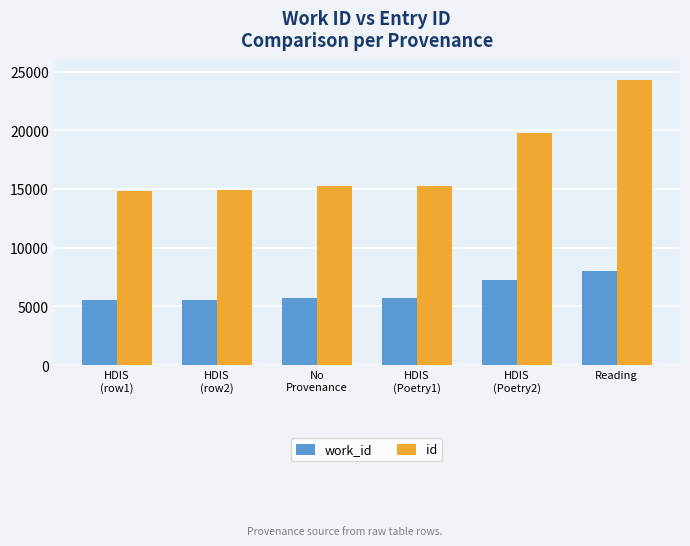

What is the difference between the maximum and minimum values in the id series?

9432